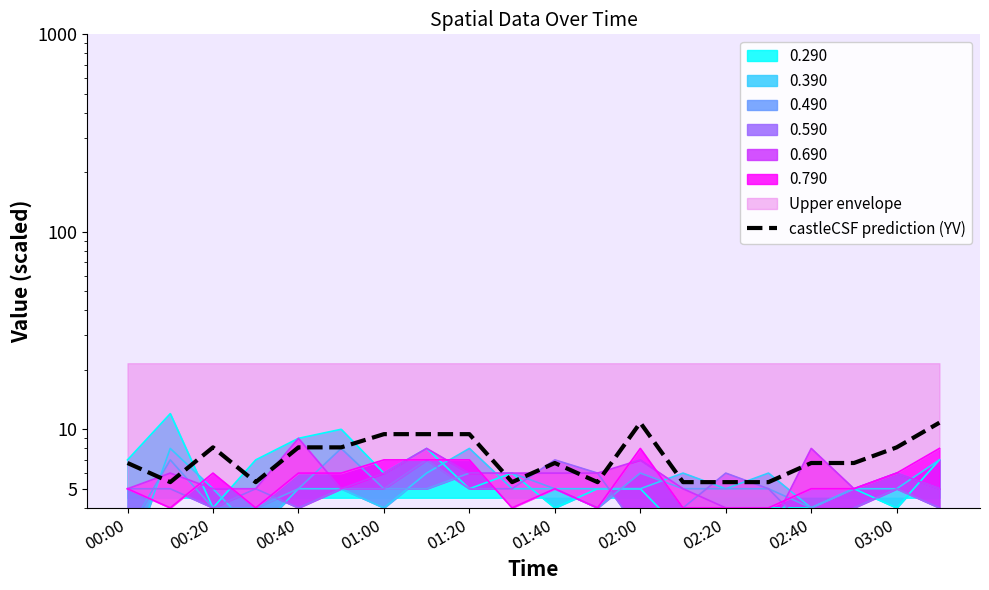

Which category has the lowest value across all series?

00:20